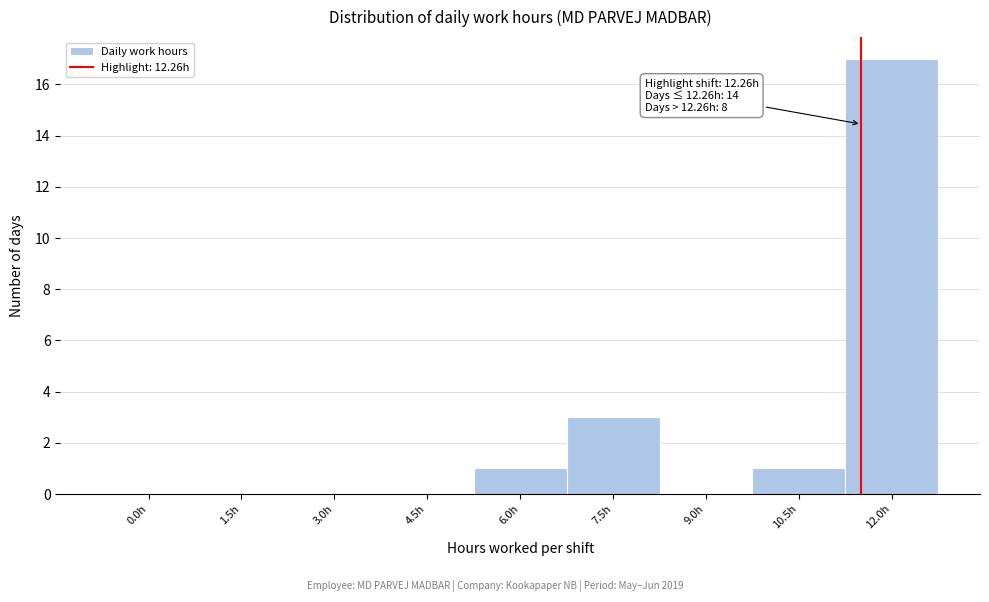

Reading right to left, what are all the values shown in this chart?

12.0h=17	10.5h=1	9.0h=0	7.5h=3	6.0h=1	4.5h=0	3.0h=0	1.5h=0	0.0h=0